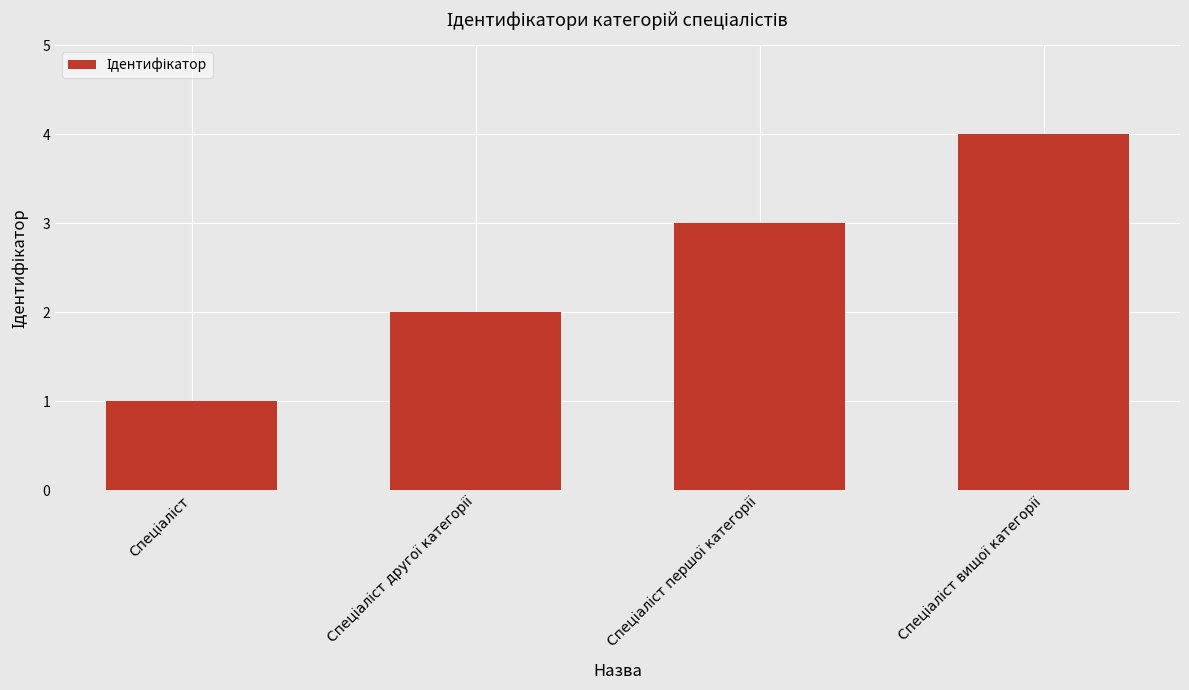

What is the sum of all values?

10